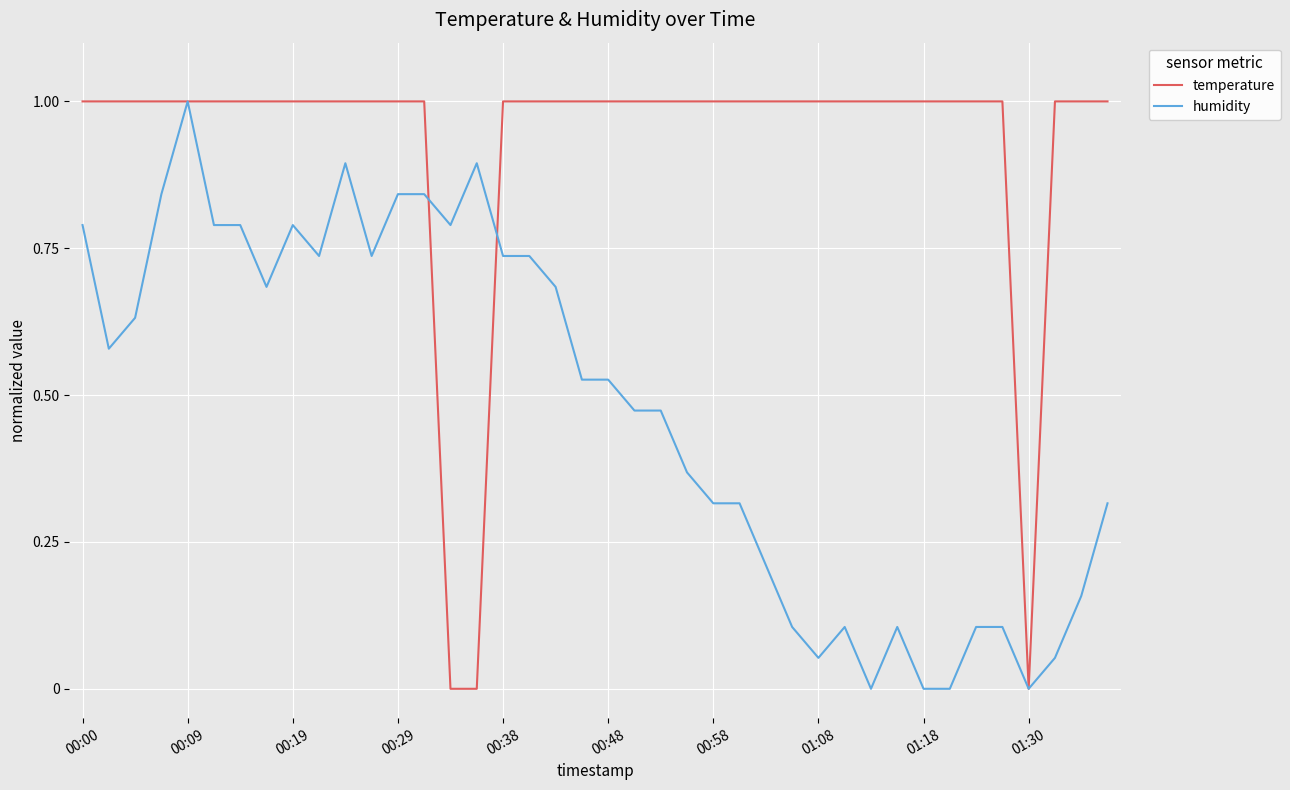

Rank the series by their average value, from highest to lowest.

temperature, humidity